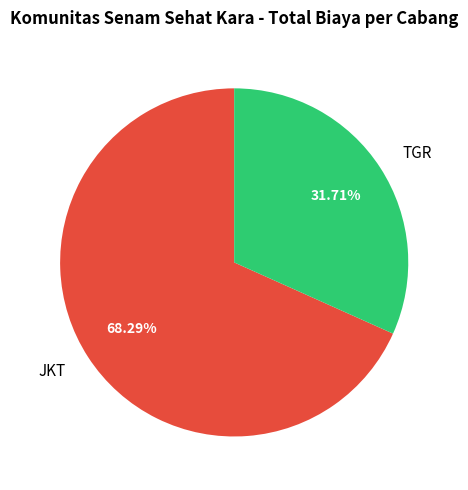

To the nearest percent, what is the average slice percentage?

50%